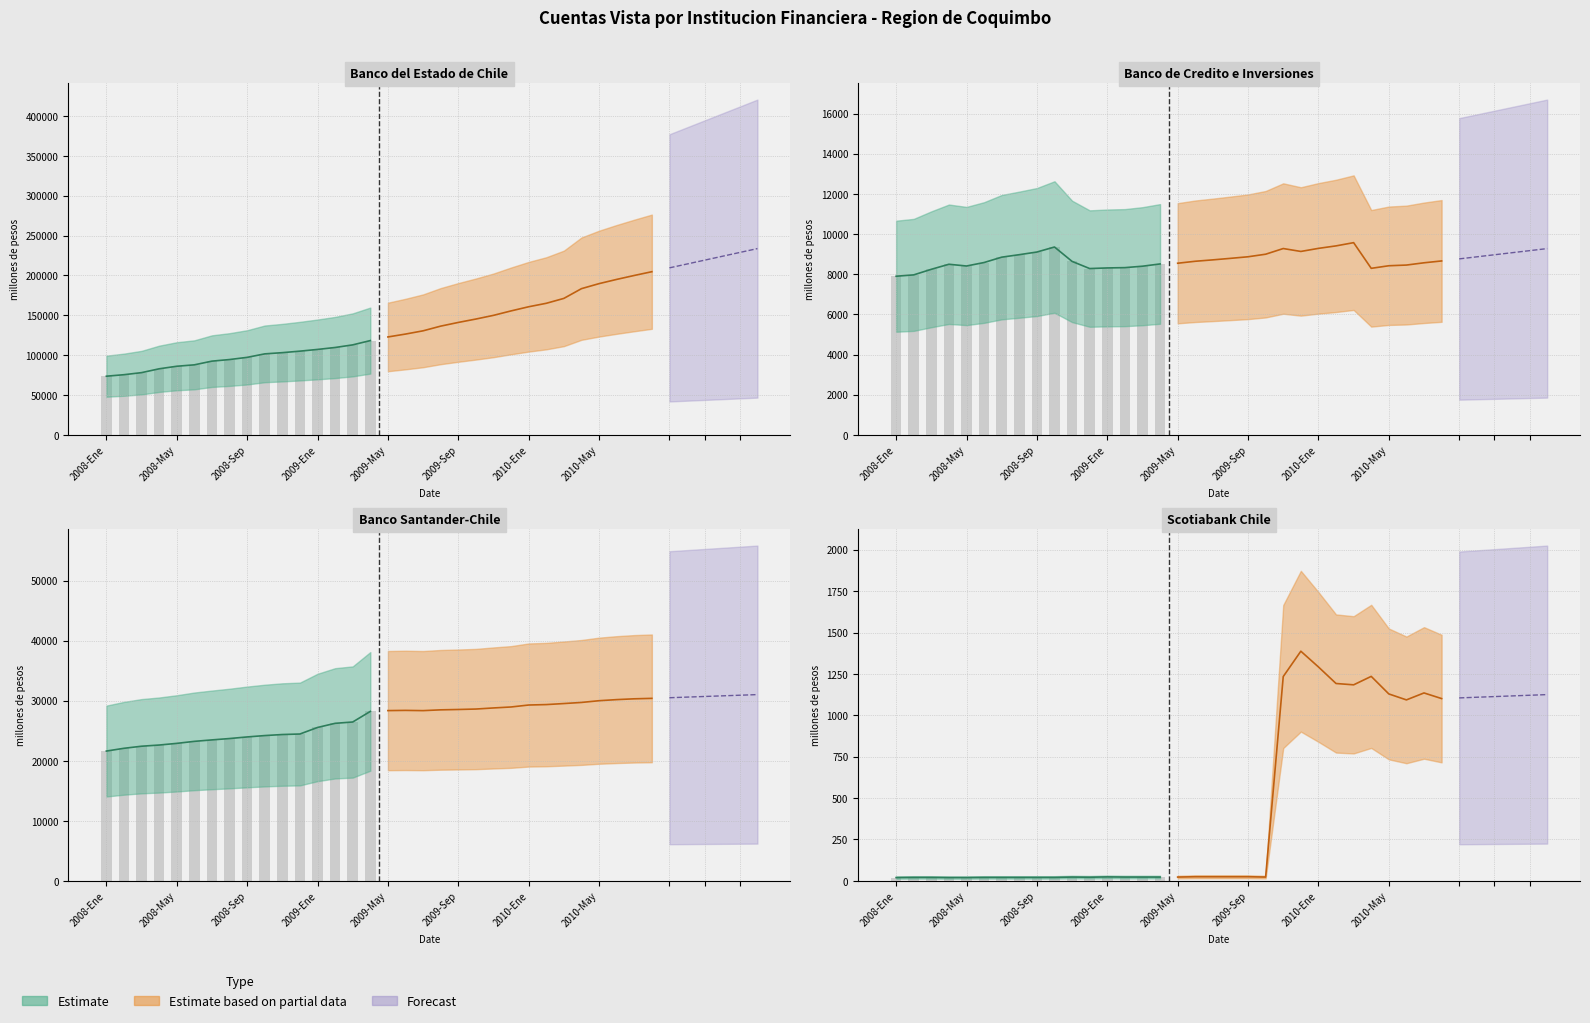

Rank the series at 2008-Mar from lowest to highest value.

Scotiabank Chile, Banco de Credito e Inversiones, Banco Santander-Chile, Banco del Estado de Chile